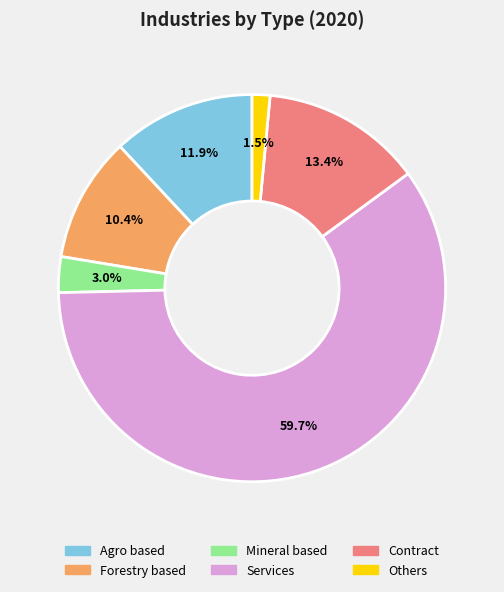

Rank the categories by value from lowest to highest.

Others, Mineral based, Forestry based, Agro based, Contract, Services